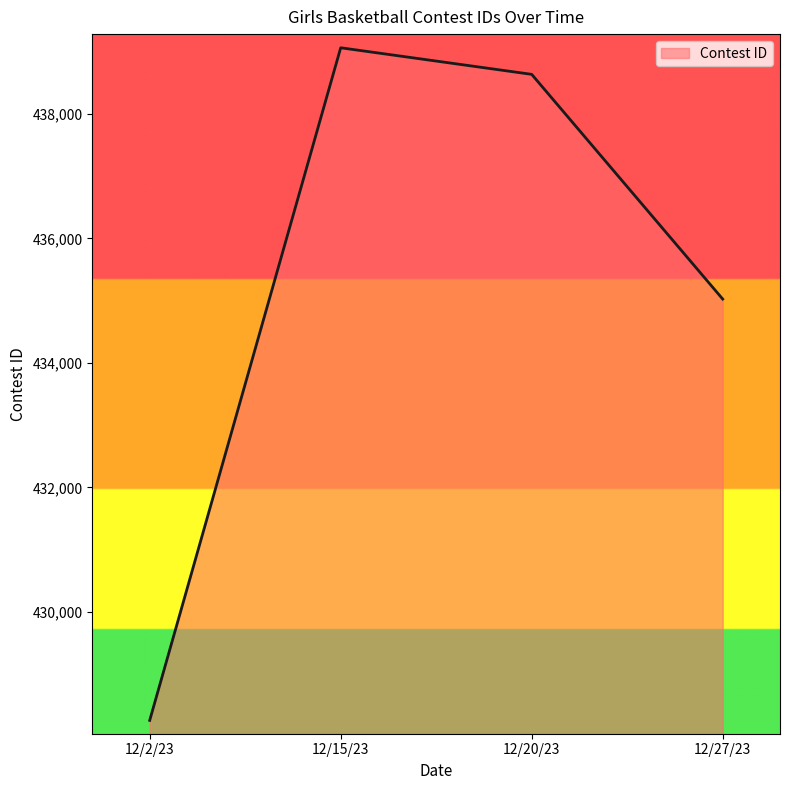

What is the sum of the values at 12/2/23 and 12/20/23?

866893